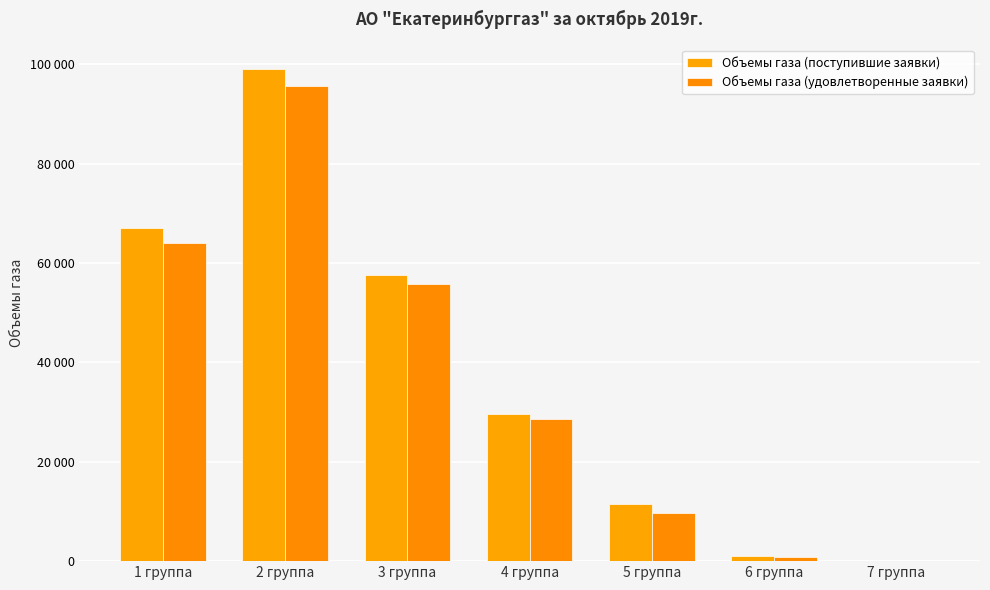

What position from the right is 5 группа?

3